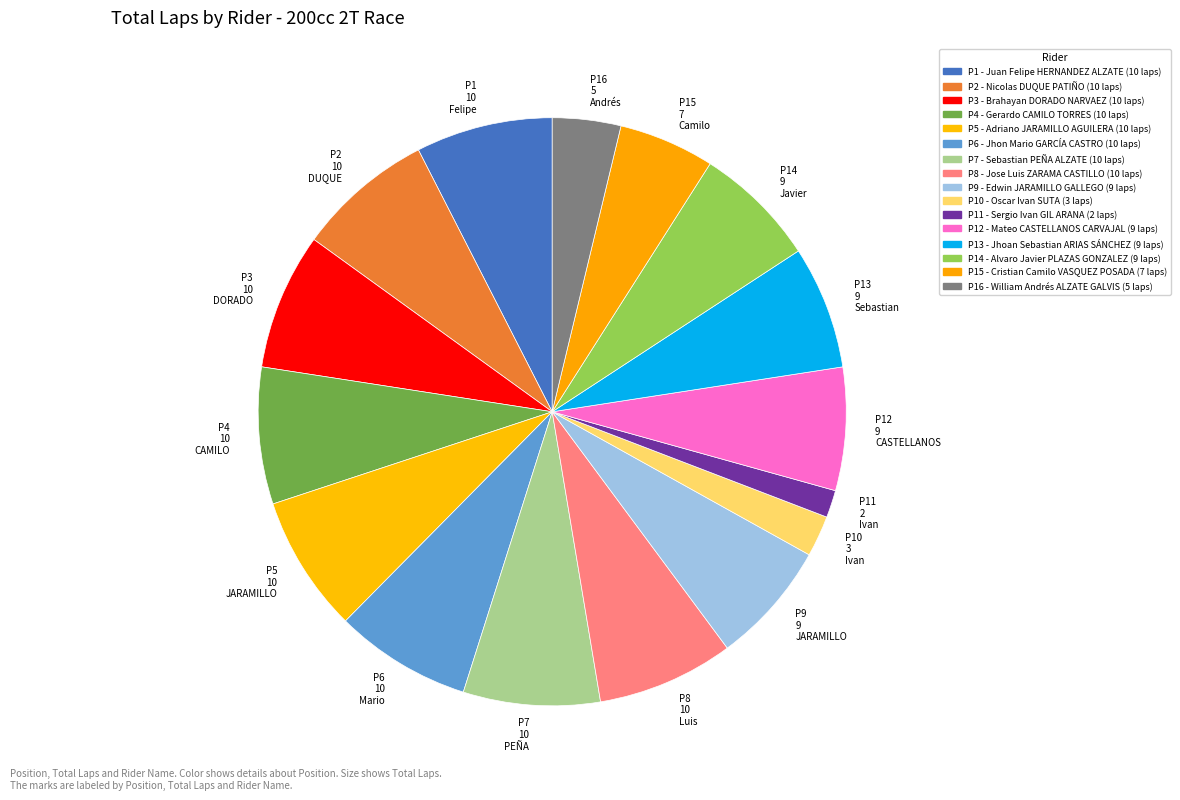

The P1 10 Felipe slice represents 8% of the pie. True or false?

True